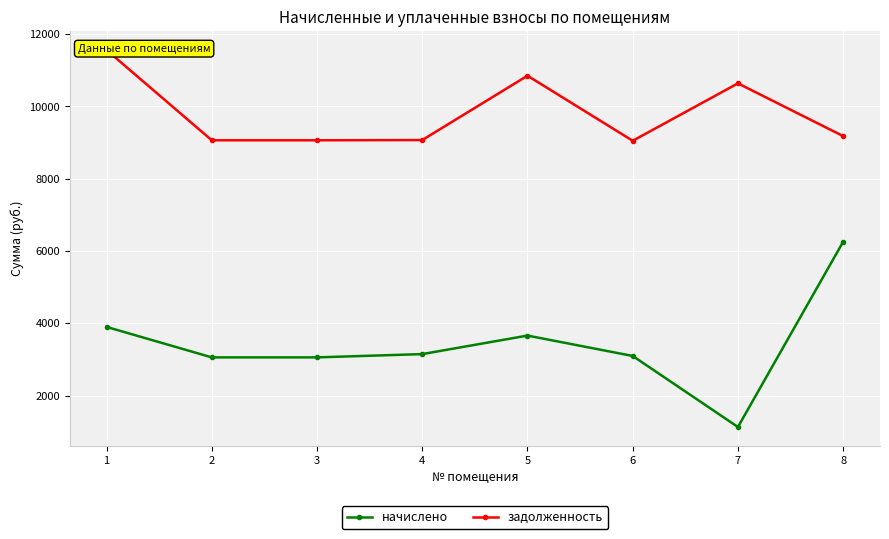

At how many categories does at least one series exceed 3492?

8